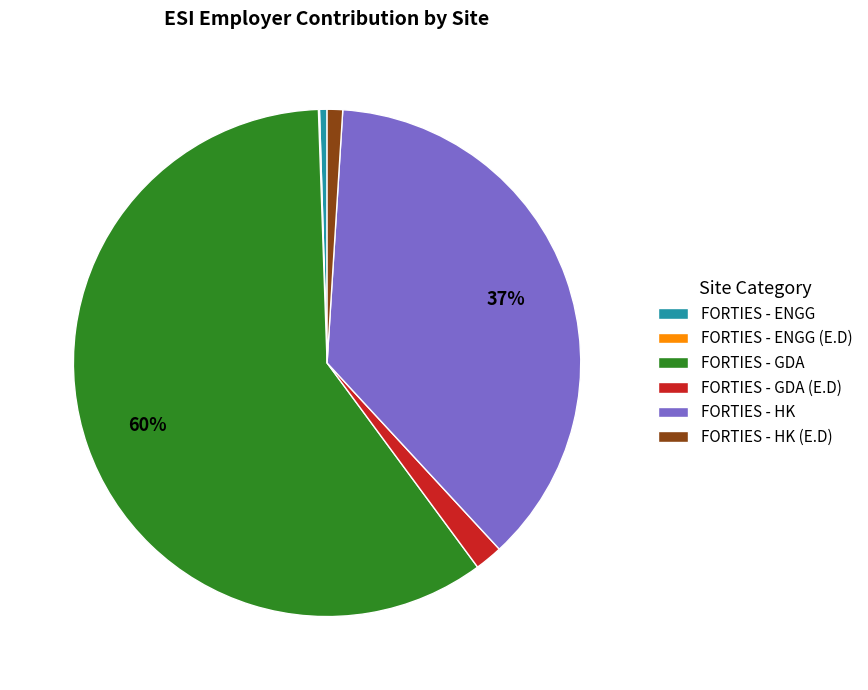

What is the largest slice in the pie chart?

FORTIES - GDA